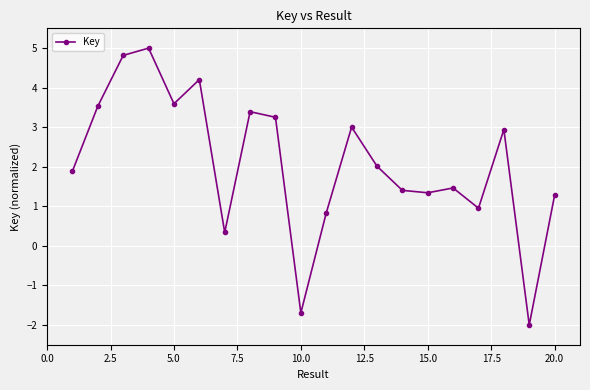

What is the value of the 1st point from the left?

1.9